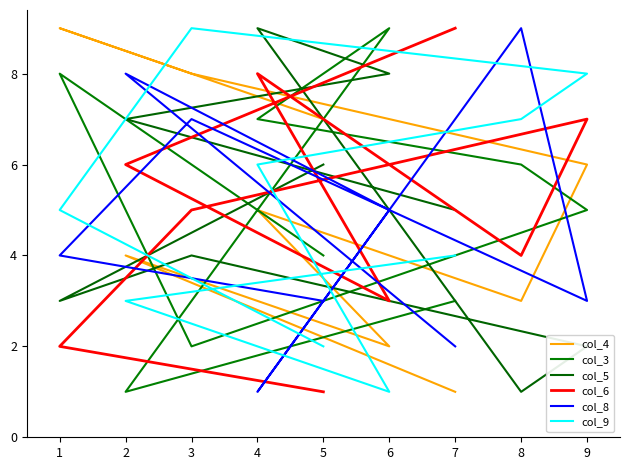

What is the value of the col_4 point at the 4th from the left?

6